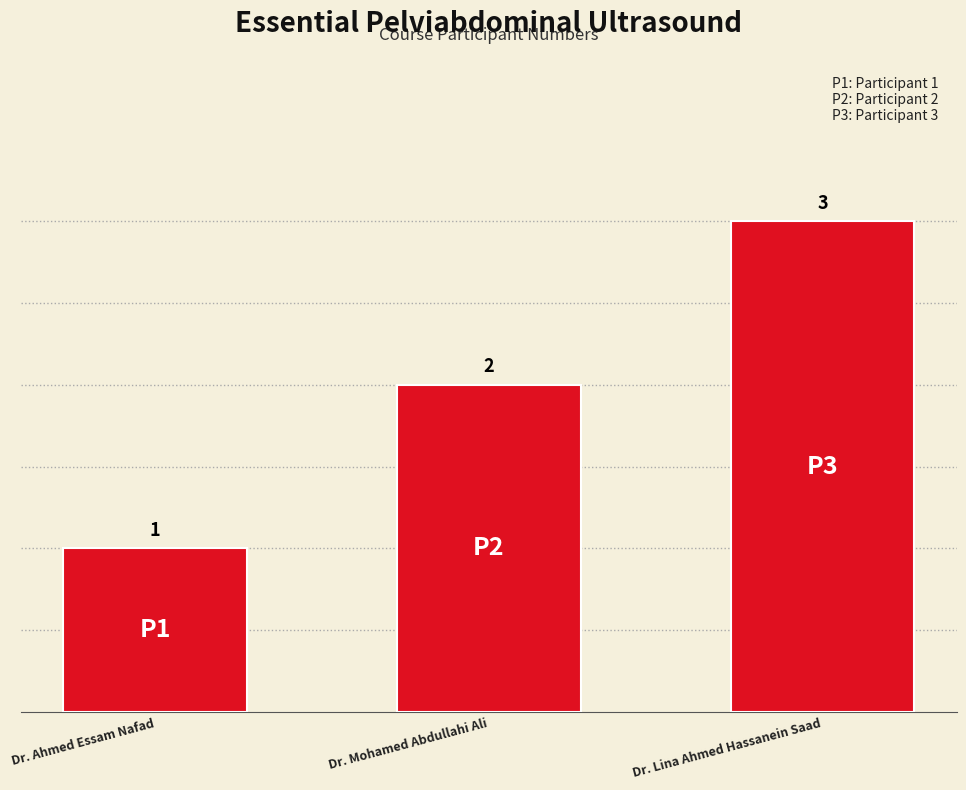

Reading left to right, extract all data points from this chart.

Dr. Ahmed Essam Nafad=1	Dr. Mohamed Abdullahi Ali=2	Dr. Lina Ahmed Hassanein Saad=3